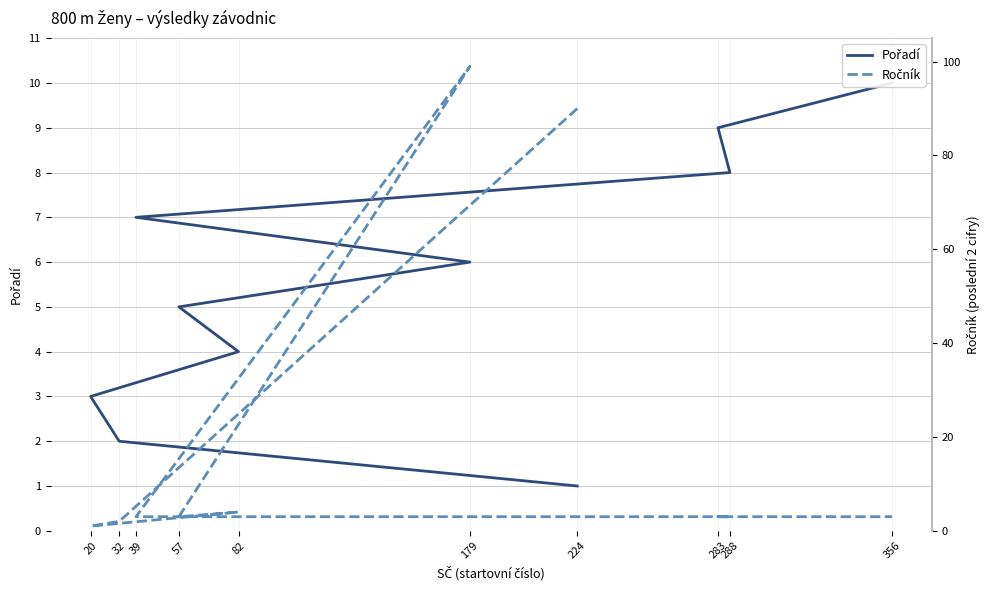

Is the value of Ročník at 39 greater than the value of Pořadí at 288?

No